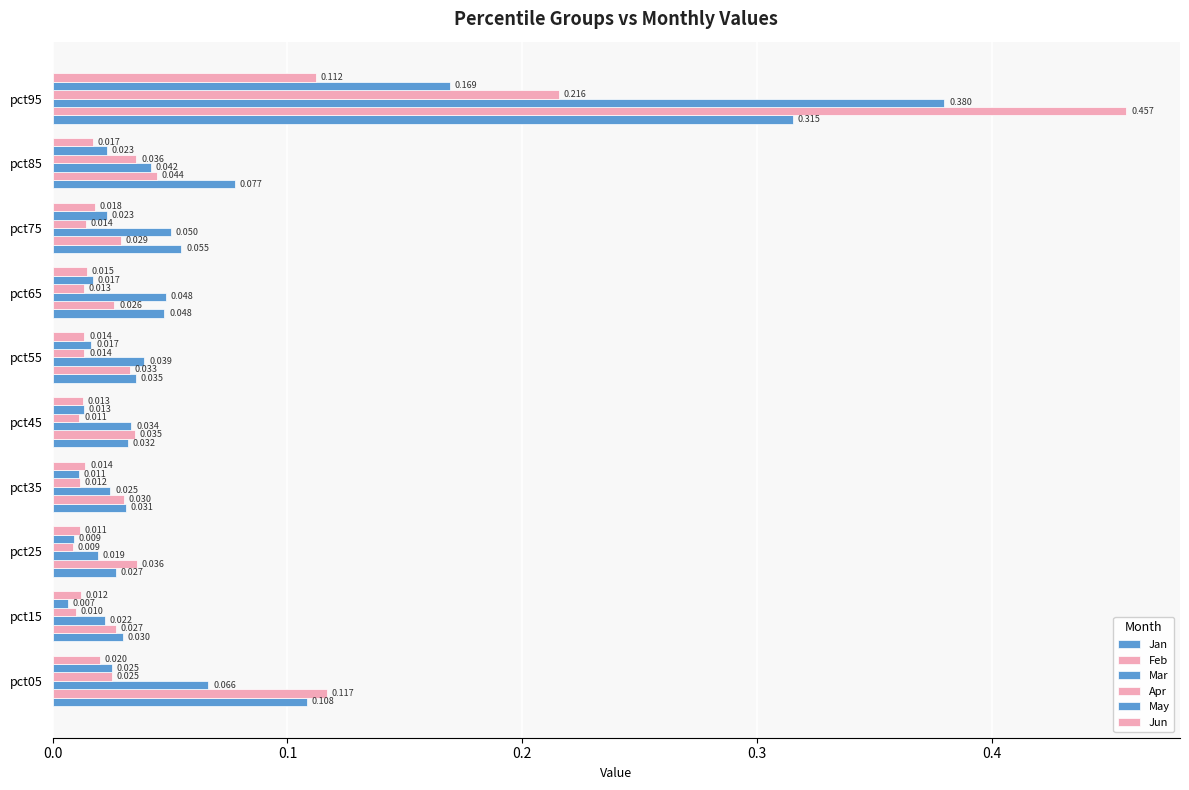

At how many categories does at least one series exceed 0?

10